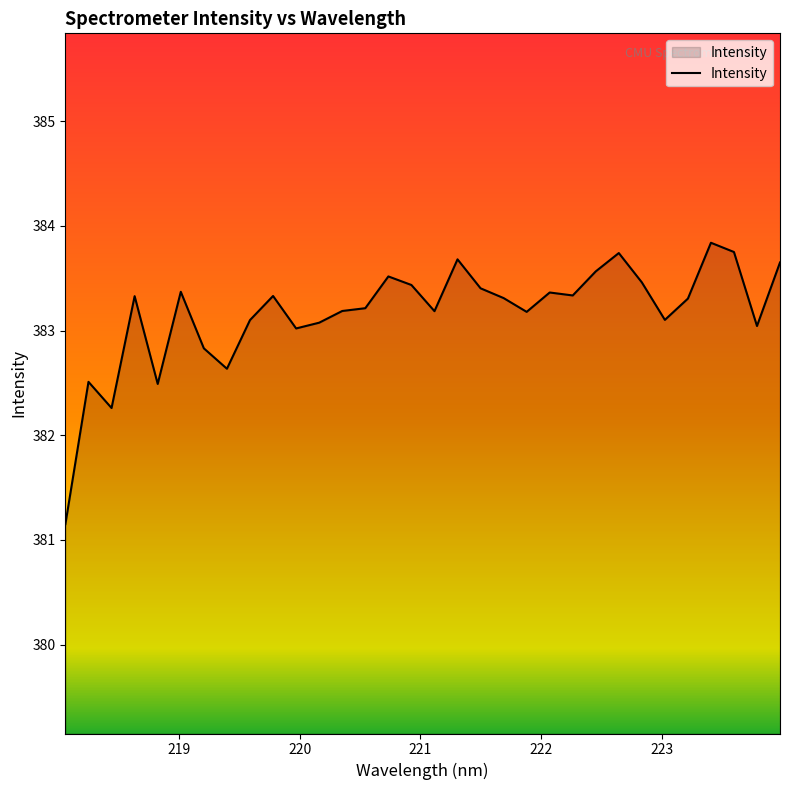

What is the difference between the maximum and minimum values?

2.7